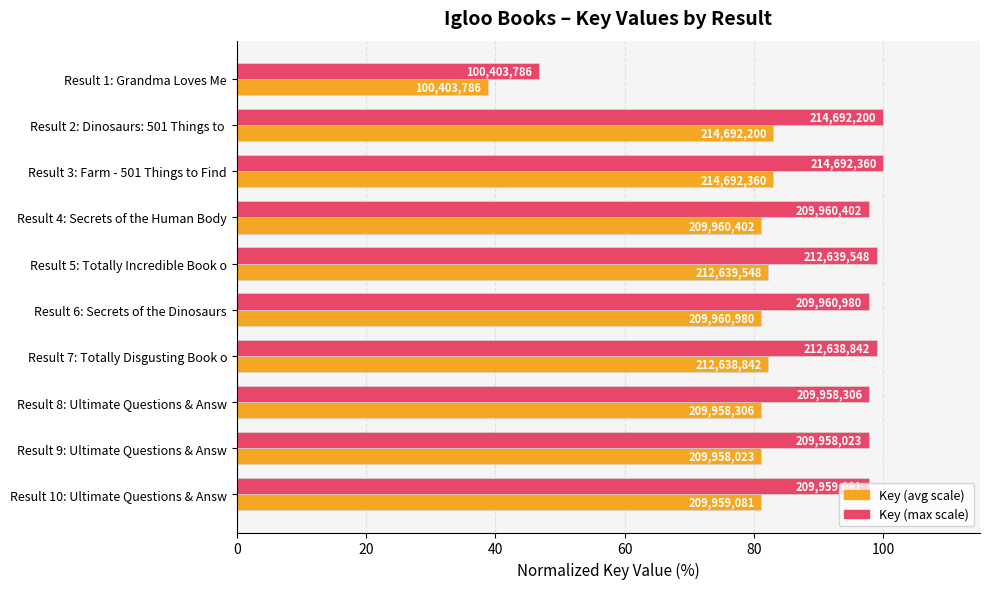

Rank the series by their average value, from highest to lowest.

Key (max scale), Key (avg scale)